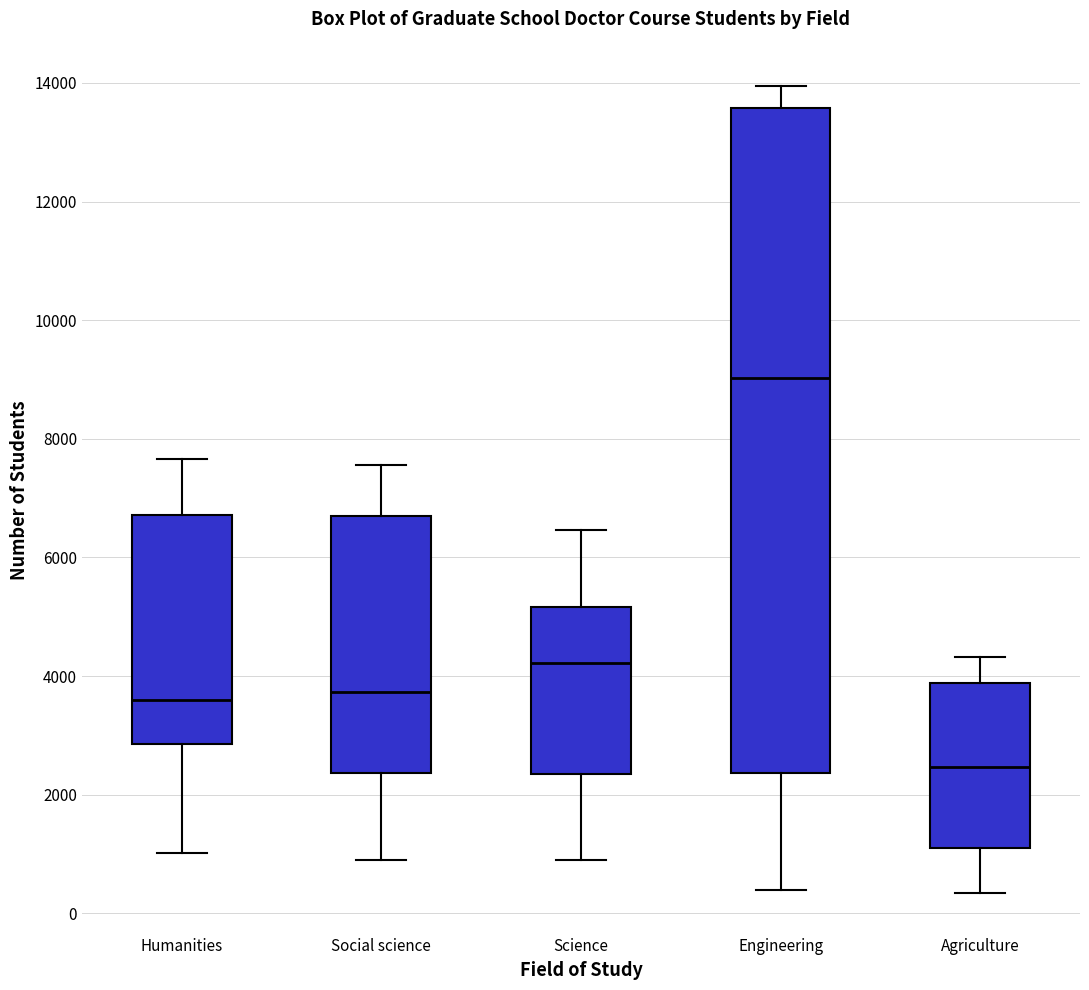

Where does the median line of the box for Engineering sit on the y-axis? The values are not printed on the chart, so give them approximately, as read against the axis.

9000